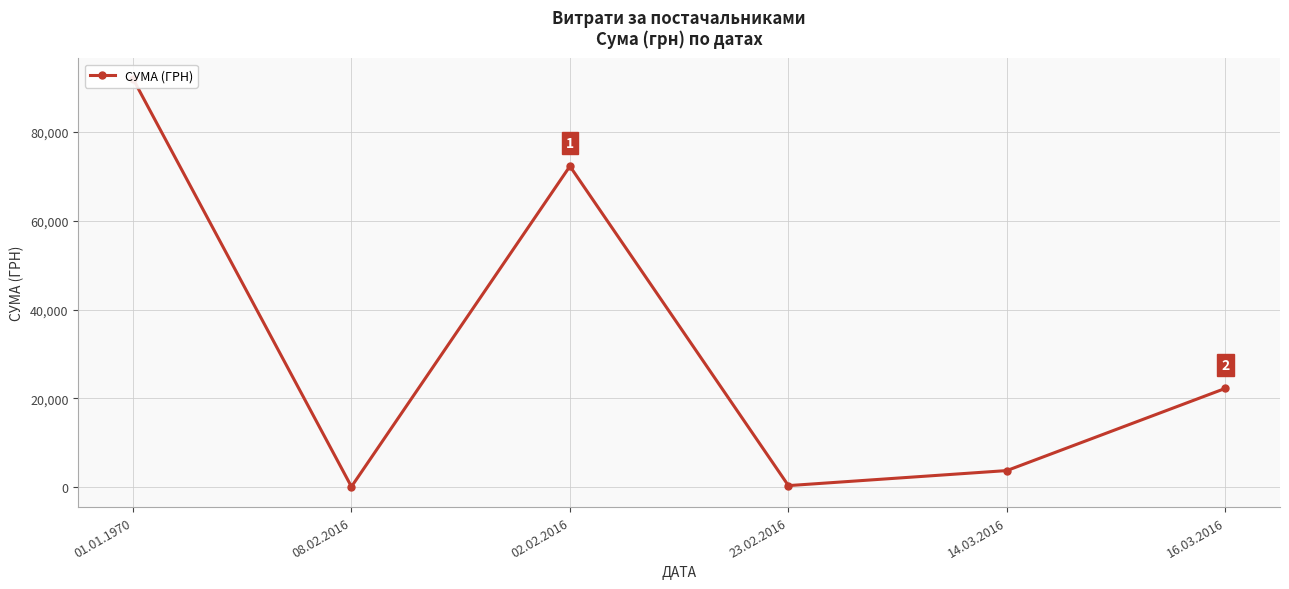

What is the maximum value shown in the chart?

91951.0